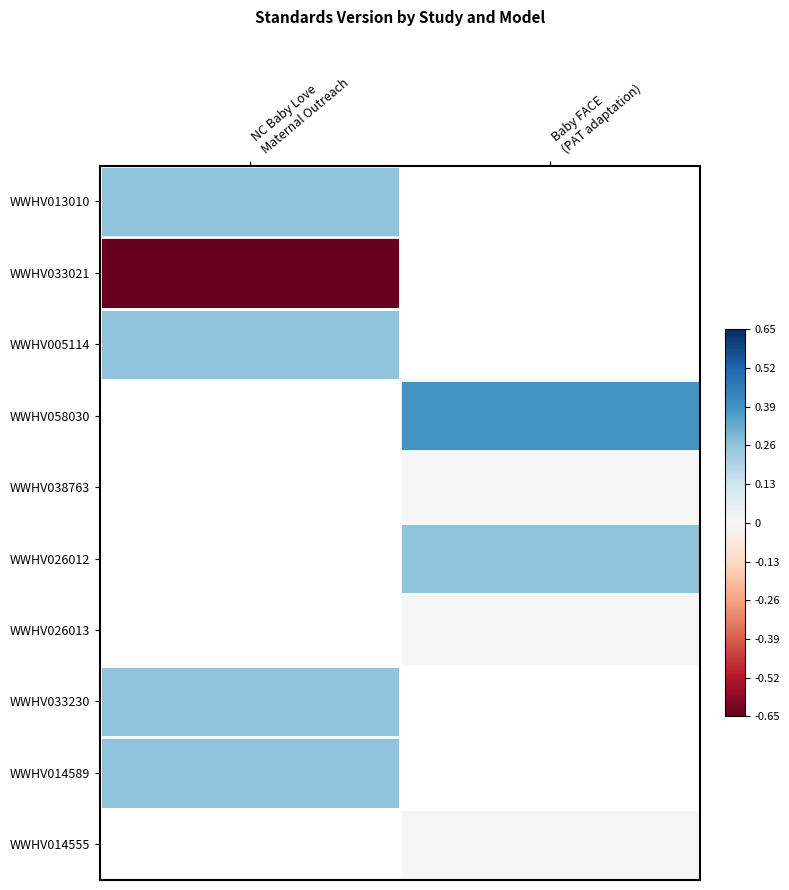

Between NC Baby Love
Maternal Outreach and Baby FACE
(PAT adaptation), which is larger?

Baby FACE
(PAT adaptation)